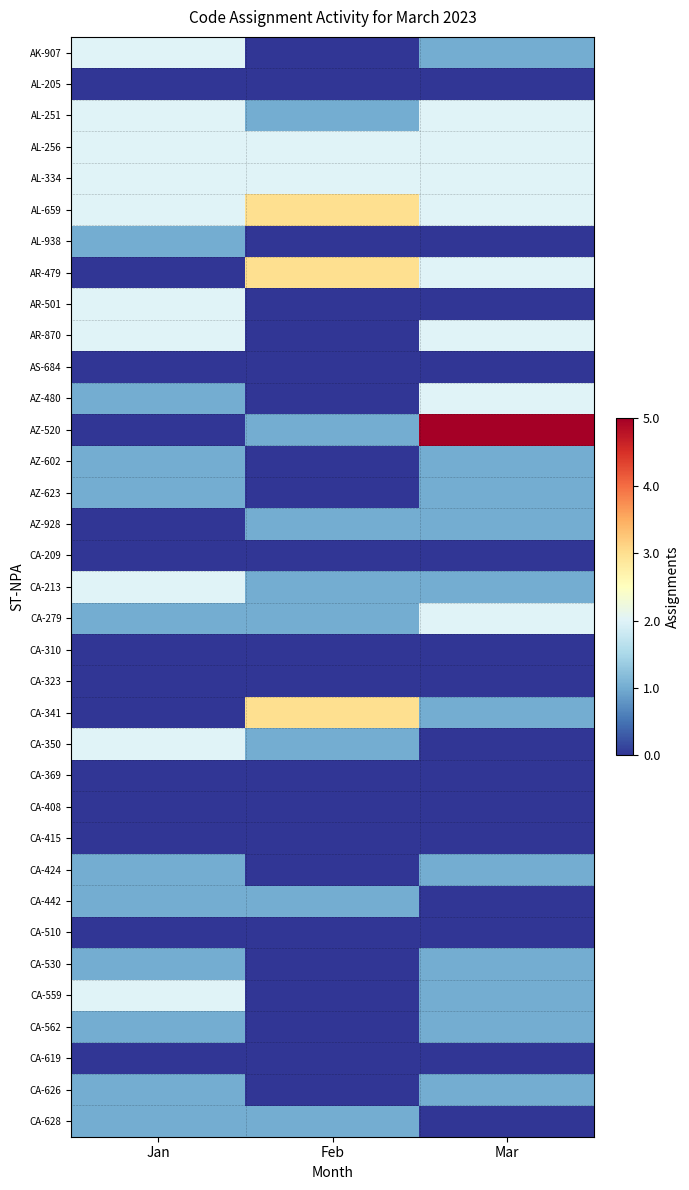

Reading left to right, list all the values displayed in this chart.

AK-907: Jan=2	Feb=0	Mar=1
AL-205: Jan=0	Feb=0	Mar=0
AL-251: Jan=2	Feb=1	Mar=2
AL-256: Jan=2	Feb=2	Mar=2
AL-334: Jan=2	Feb=2	Mar=2
AL-659: Jan=2	Feb=3	Mar=2
AL-938: Jan=1	Feb=0	Mar=0
AR-479: Jan=0	Feb=3	Mar=2
AR-501: Jan=2	Feb=0	Mar=0
AR-870: Jan=2	Feb=0	Mar=2
AS-684: Jan=0	Feb=0	Mar=0
AZ-480: Jan=1	Feb=0	Mar=2
AZ-520: Jan=0	Feb=1	Mar=5
AZ-602: Jan=1	Feb=0	Mar=1
AZ-623: Jan=1	Feb=0	Mar=1
AZ-928: Jan=0	Feb=1	Mar=1
CA-209: Jan=0	Feb=0	Mar=0
CA-213: Jan=2	Feb=1	Mar=1
CA-279: Jan=1	Feb=1	Mar=2
CA-310: Jan=0	Feb=0	Mar=0
CA-323: Jan=0	Feb=0	Mar=0
CA-341: Jan=0	Feb=3	Mar=1
CA-350: Jan=2	Feb=1	Mar=0
CA-369: Jan=0	Feb=0	Mar=0
CA-408: Jan=0	Feb=0	Mar=0
CA-415: Jan=0	Feb=0	Mar=0
CA-424: Jan=1	Feb=0	Mar=1
CA-442: Jan=1	Feb=1	Mar=0
CA-510: Jan=0	Feb=0	Mar=0
CA-530: Jan=1	Feb=0	Mar=1
CA-559: Jan=2	Feb=0	Mar=1
CA-562: Jan=1	Feb=0	Mar=1
CA-619: Jan=0	Feb=0	Mar=0
CA-626: Jan=1	Feb=0	Mar=1
CA-628: Jan=1	Feb=1	Mar=0